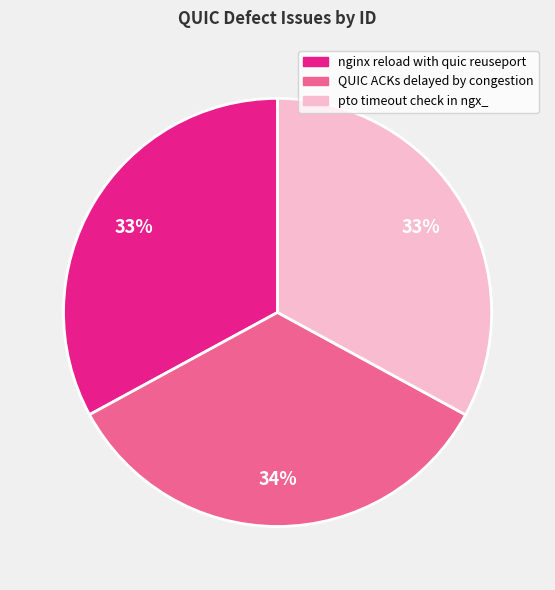

Is there a majority slice in this chart?

No